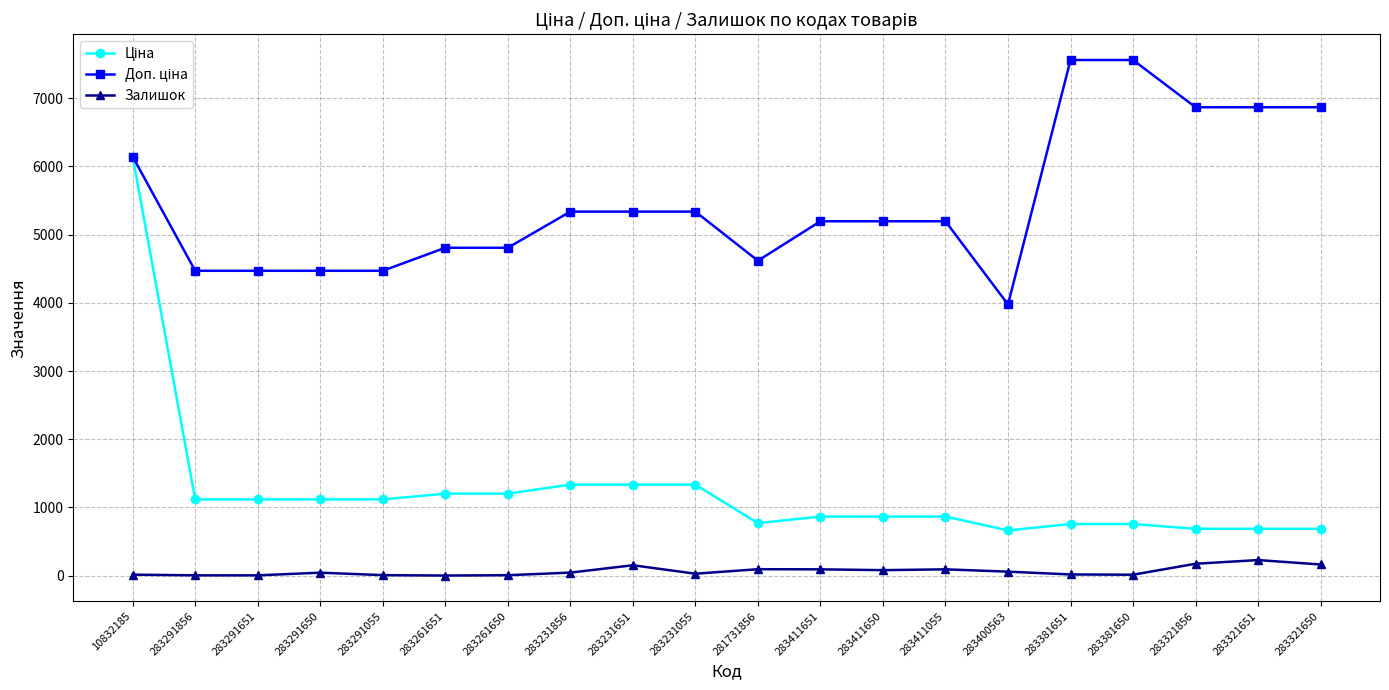

What is the maximum value for Залишок?

228.0